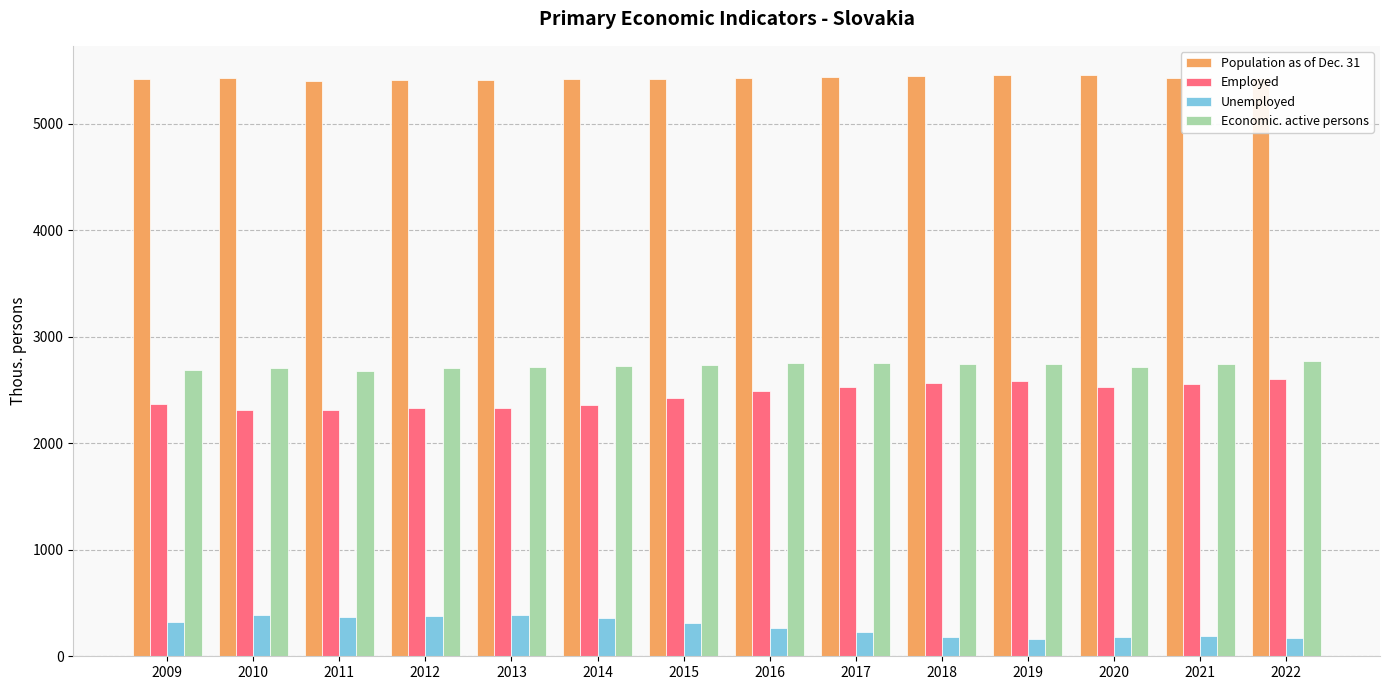

At 2010, list the series in order from largest to smallest.

Population as of Dec. 31, Economic. active persons, Employed, Unemployed